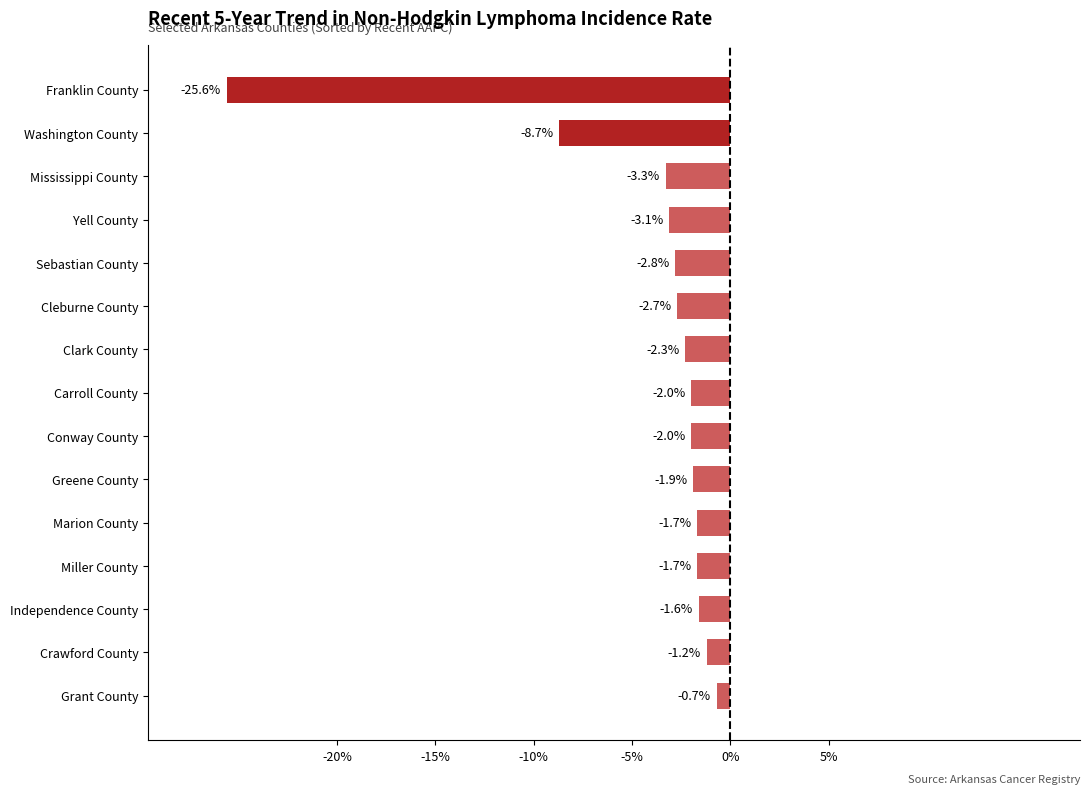

What is the value of the 13th bar from the top?

-1.6